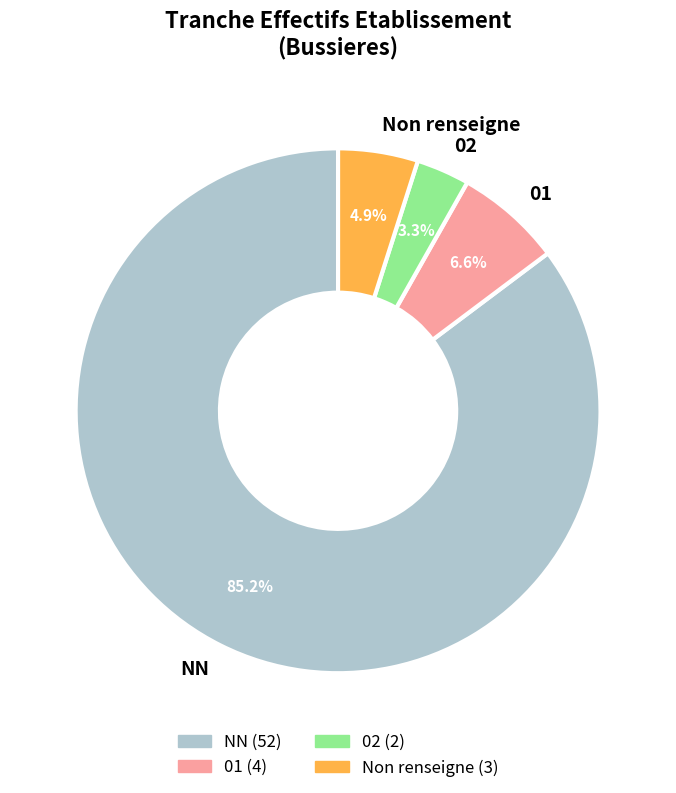

Approximately how many times larger is the value at 01 compared to 02?

2.0